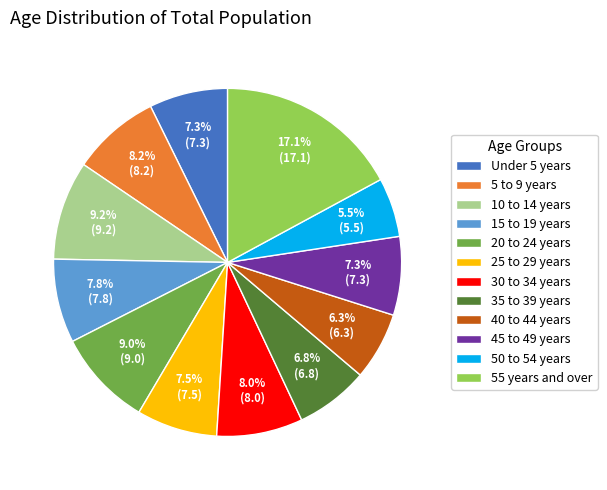

Which has a higher value, 25 to 29 years or 50 to 54 years?

25 to 29 years